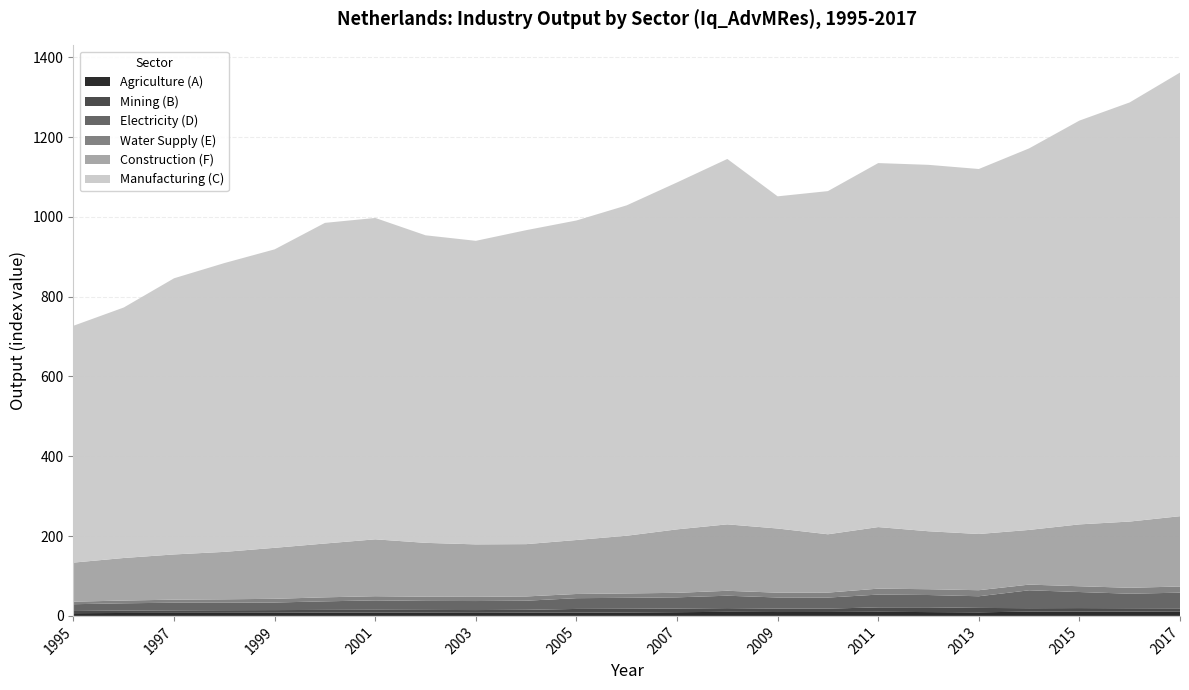

Reading left to right, list all the values displayed in this chart.

Agriculture (A): 6.8	7.3	7.5	7.7	7.9	8.2	8.3	8.1	7.8	8.1	8.1	8.6	9.3	10.2	9.7	9.8	10.3	9.6	8.9	10.8	10.7	10.9	11.3
Mining (B): 5.5	6.0	6.4	6.7	6.7	6.8	7.0	6.9	6.9	7.2	9.3	9.2	9.1	9.2	8.7	8.4	11.1	11.9	11.1	8.5	8.9	8.4	7.7
Electricity (D): 17.0	18.3	19.1	18.7	19.0	21.5	23.6	22.6	22.6	22.8	27.0	27.5	28.1	31.1	27.8	27.7	32.0	30.8	29.2	44.9	40.3	36.4	39.3
Water Supply (E): 6.4	6.8	7.7	8.5	9.3	10.0	10.4	10.5	10.5	10.7	10.5	11.0	11.3	12.3	12.0	12.4	14.8	14.5	15.1	14.2	14.4	14.8	15.4
Construction (F): 97.9	106.7	113.3	118.9	127.8	134.8	142.6	135.0	131.4	131.1	135.3	144.6	159.0	166.5	160.8	146.2	154.3	145.2	140.9	137.1	155.0	166.0	176.2
Manufacturing (C): 593.5	627.7	692.0	723.7	747.9	803.5	805.3	770.6	760.6	786.7	800.6	827.9	869.3	915.6	832.3	859.9	912.1	918.1	914.6	956.0	1011.8	1050.2	1111.6